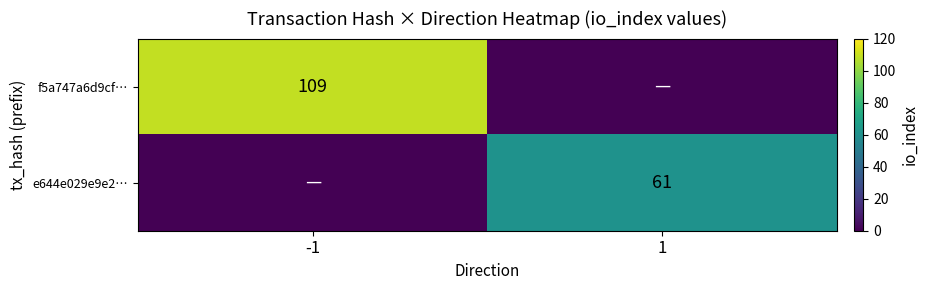

Is it true that e644e029e9e2… equals 61 at 1?

True